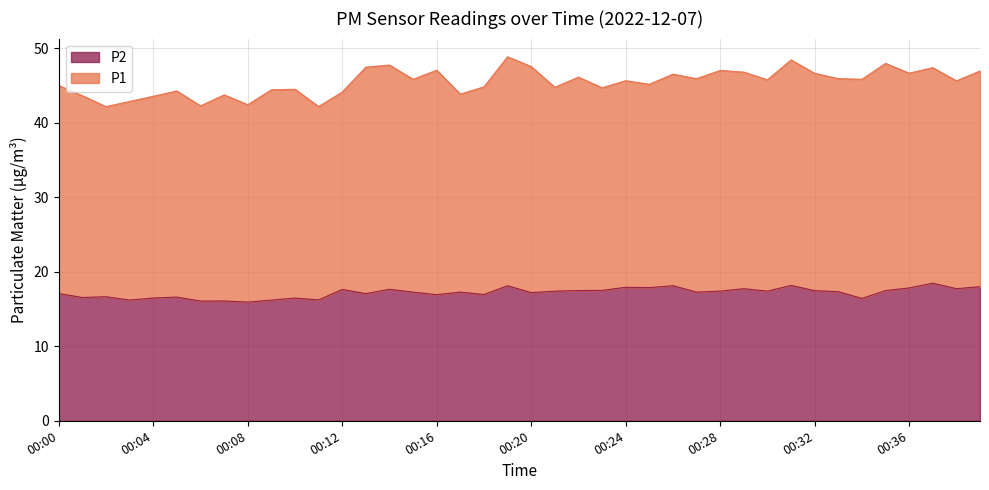

What is the change in value from 00:36 to 00:38?

-0.1